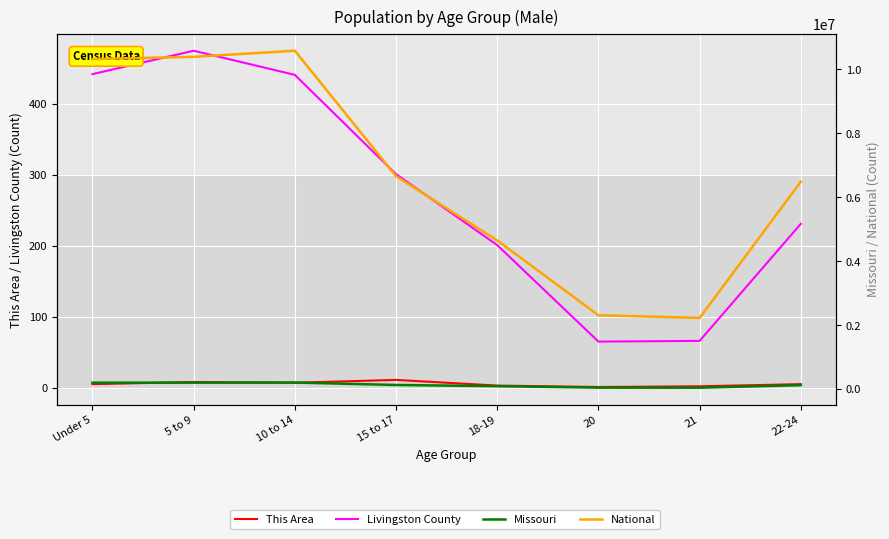

What is the difference between the National values at 20 and 22-24?

4174340